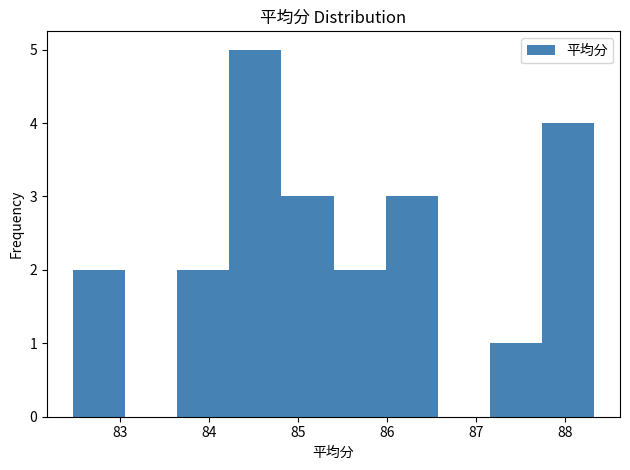

Reading left to right, transcribe this chart: for each bar, give the range it covers on the x-axis and its height. Neither the bar edges nor the heights are printed on the chart, so give them approximately, as read against the axes.

82.5 to 83.1: 2
83.1 to 83.6: 0
83.6 to 84.2: 2
84.2 to 84.8: 5
84.8 to 85.4: 3
85.4 to 86.0: 2
86.0 to 86.6: 3
86.6 to 87.2: 0
87.2 to 87.7: 1
87.7 to 88.3: 4